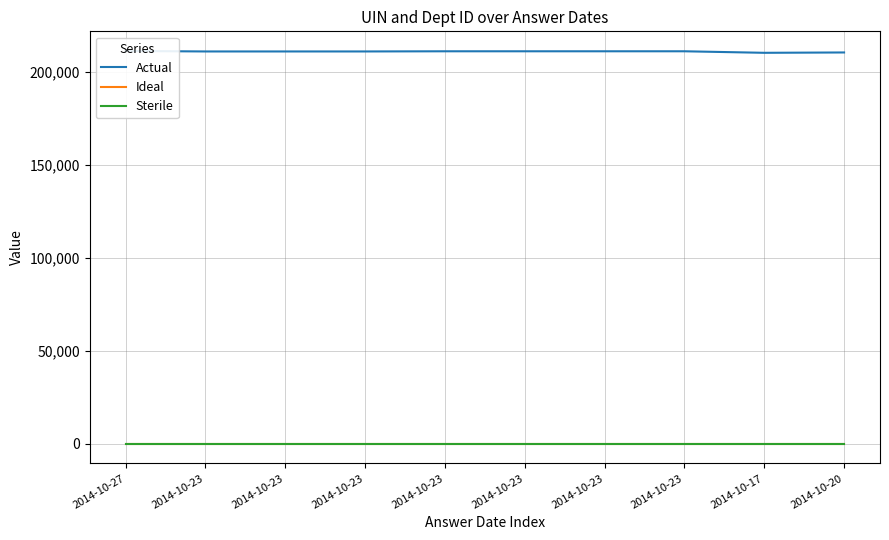

What is the label of the 10th point from the right?

2014-10-27